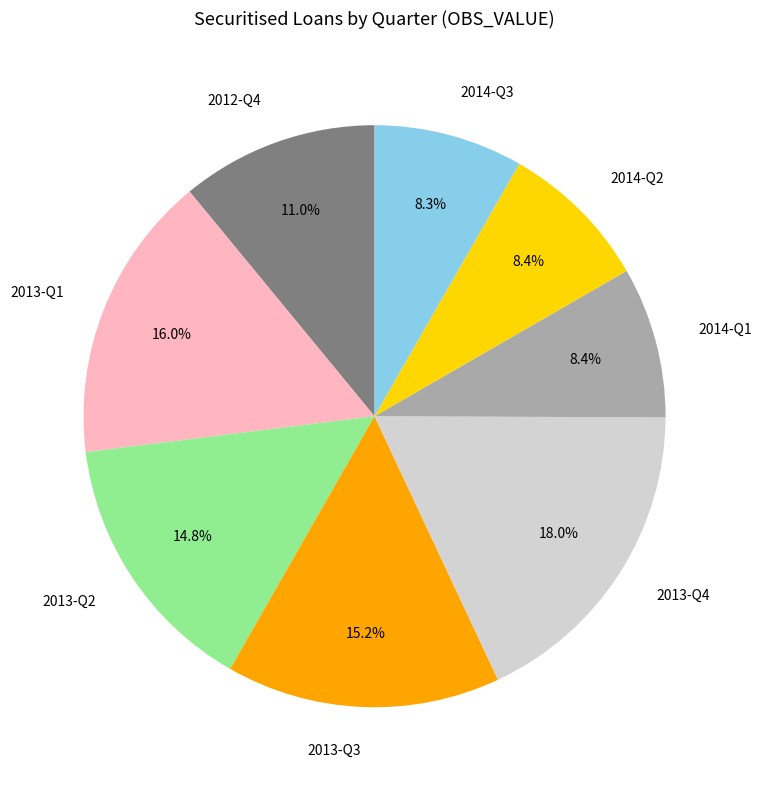

To the nearest percent, what is the combined percentage of 2013-Q4 and 2014-Q3?

26%